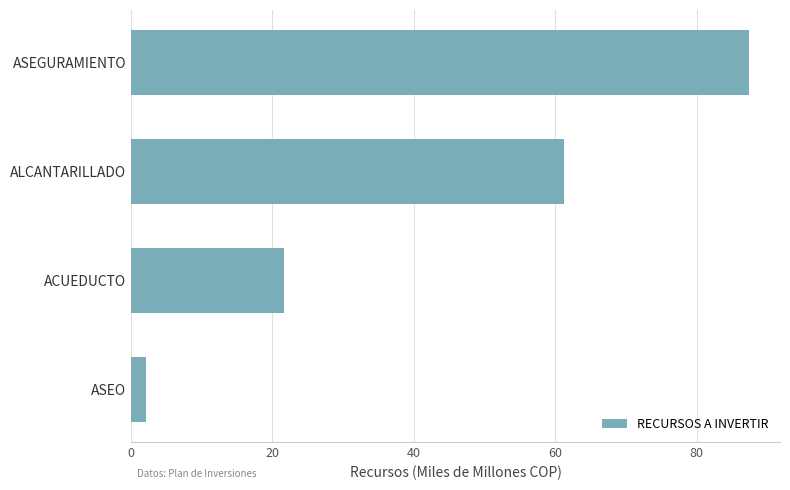

What is the greatest value displayed?

87.4